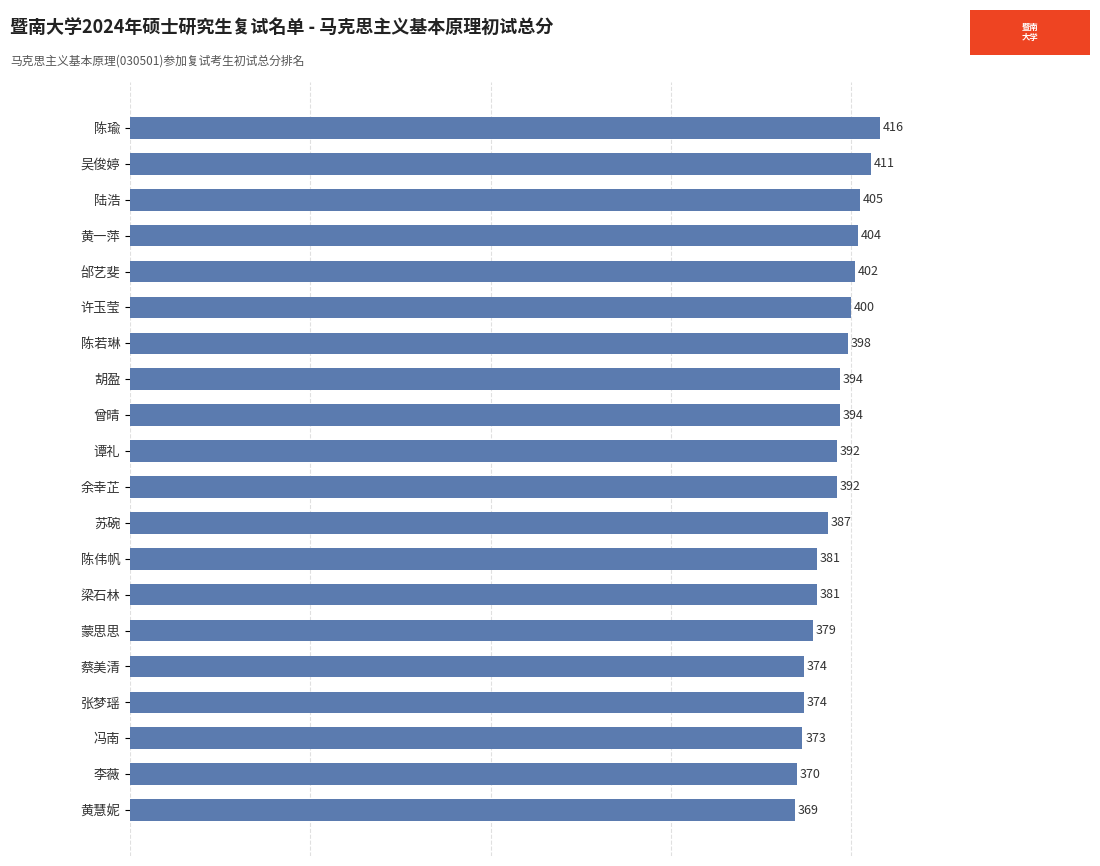

What is the difference between the maximum and minimum values?

47